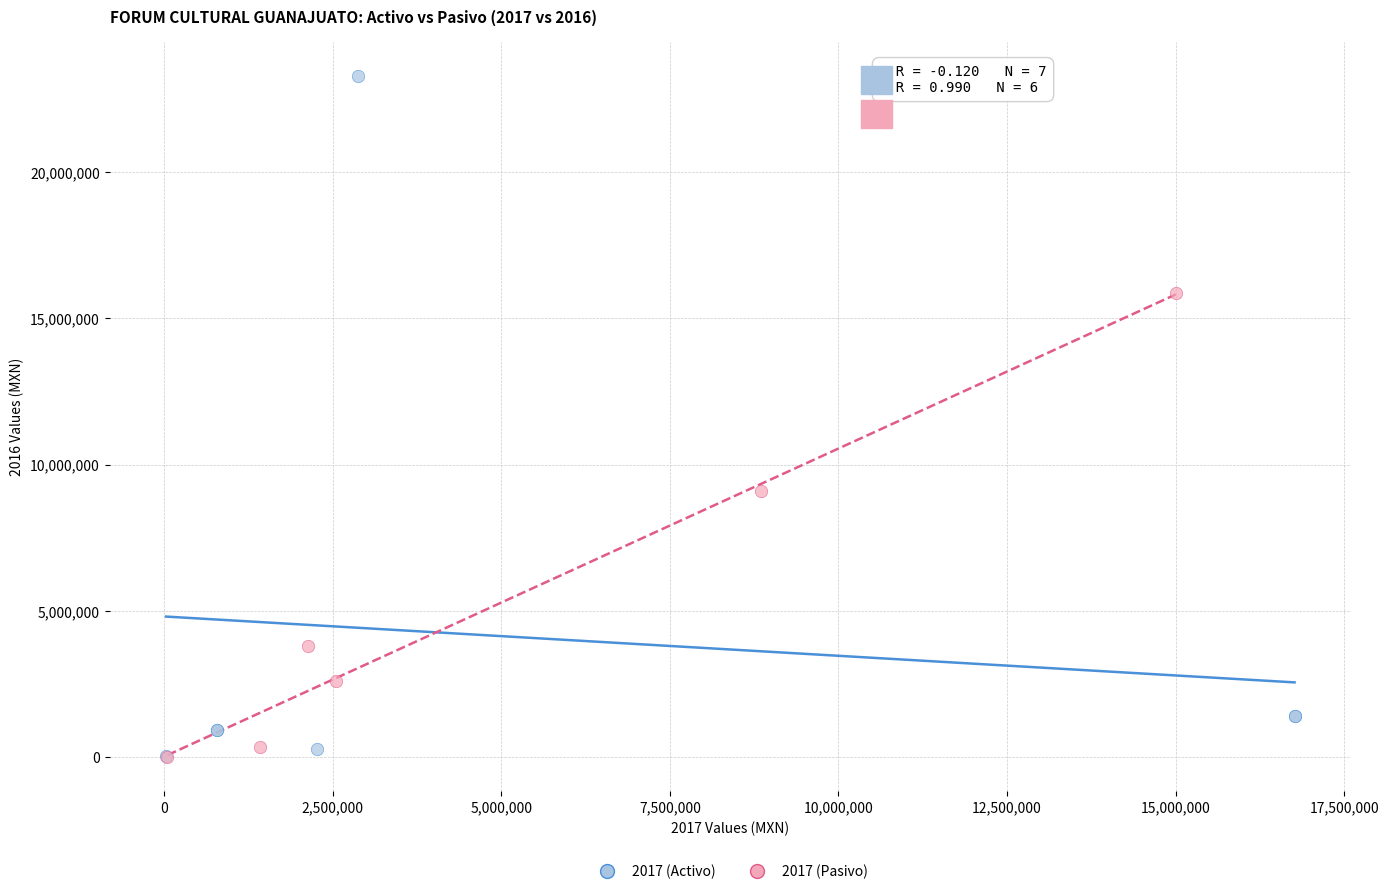

What are all the series names shown in the legend?

2017 (Activo), 2017 (Pasivo)